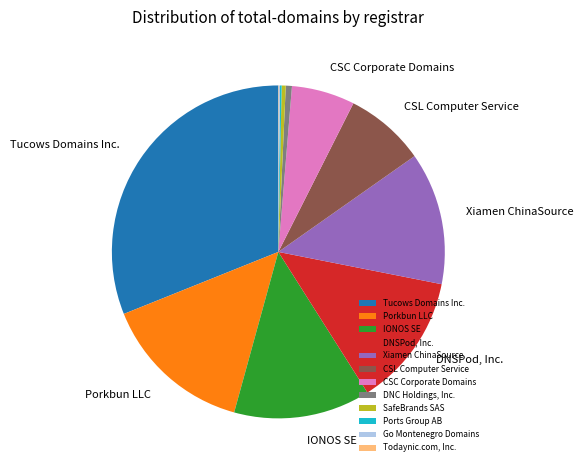

Is Xiamen ChinaSource the majority of the pie?

No